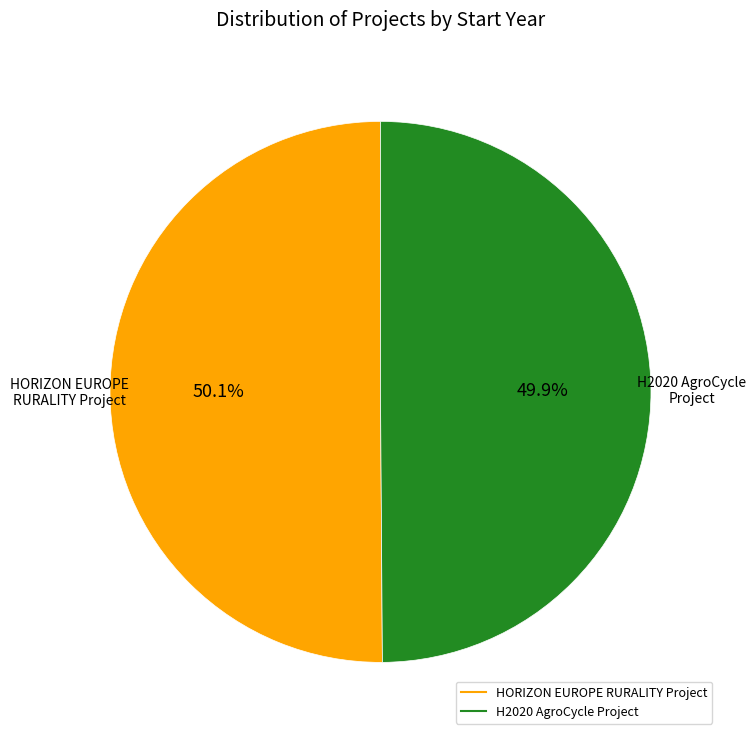

To the nearest percent, what percentage of the pie is HORIZON EUROPE RURALITY Project?

50%